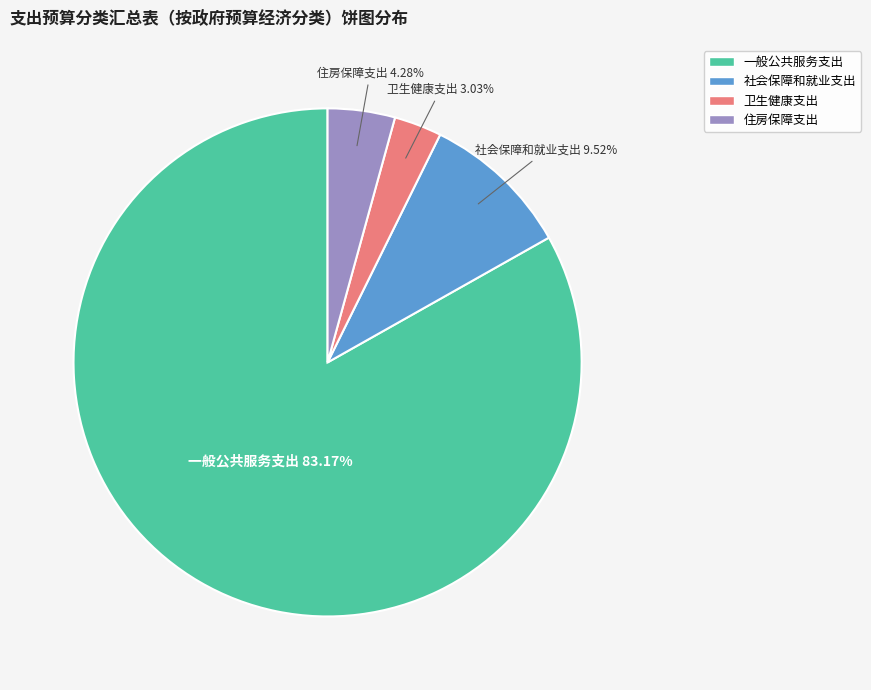

Does 卫生健康支出 represent more than half of the total?

No